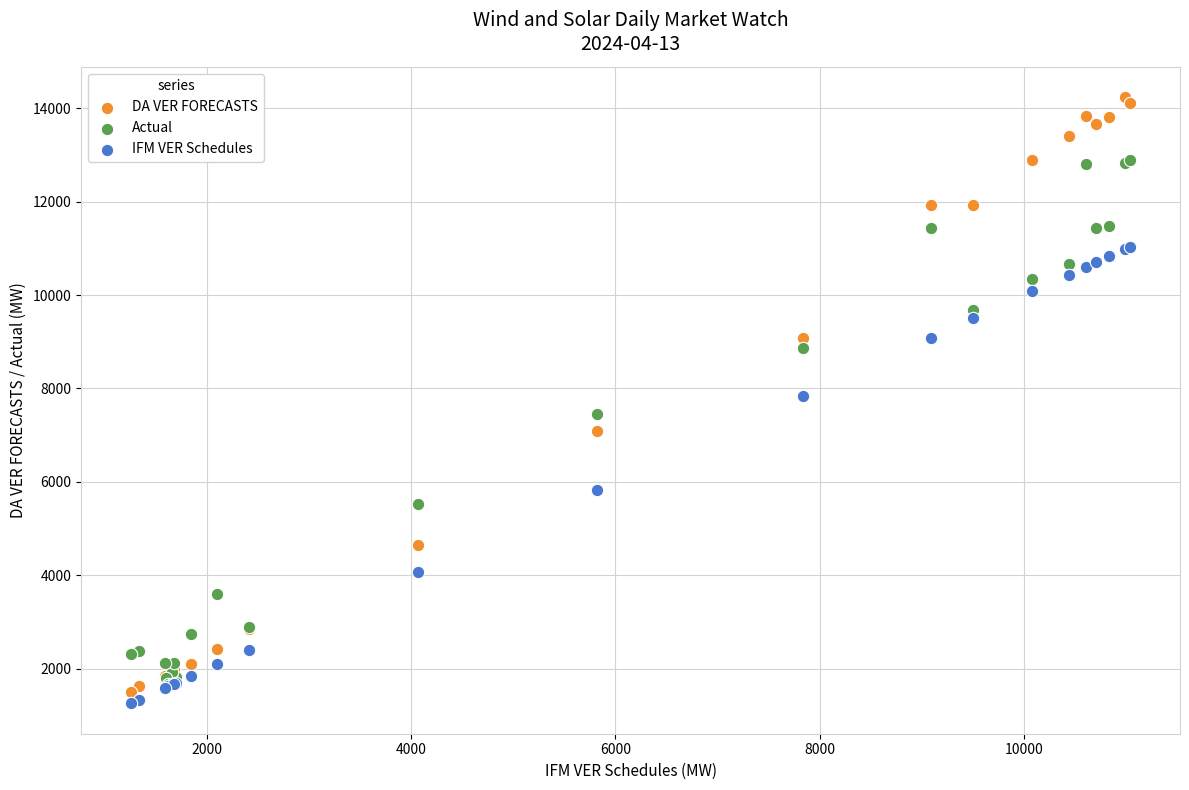

Which series contains the highest Y value?

DA VER FORECASTS